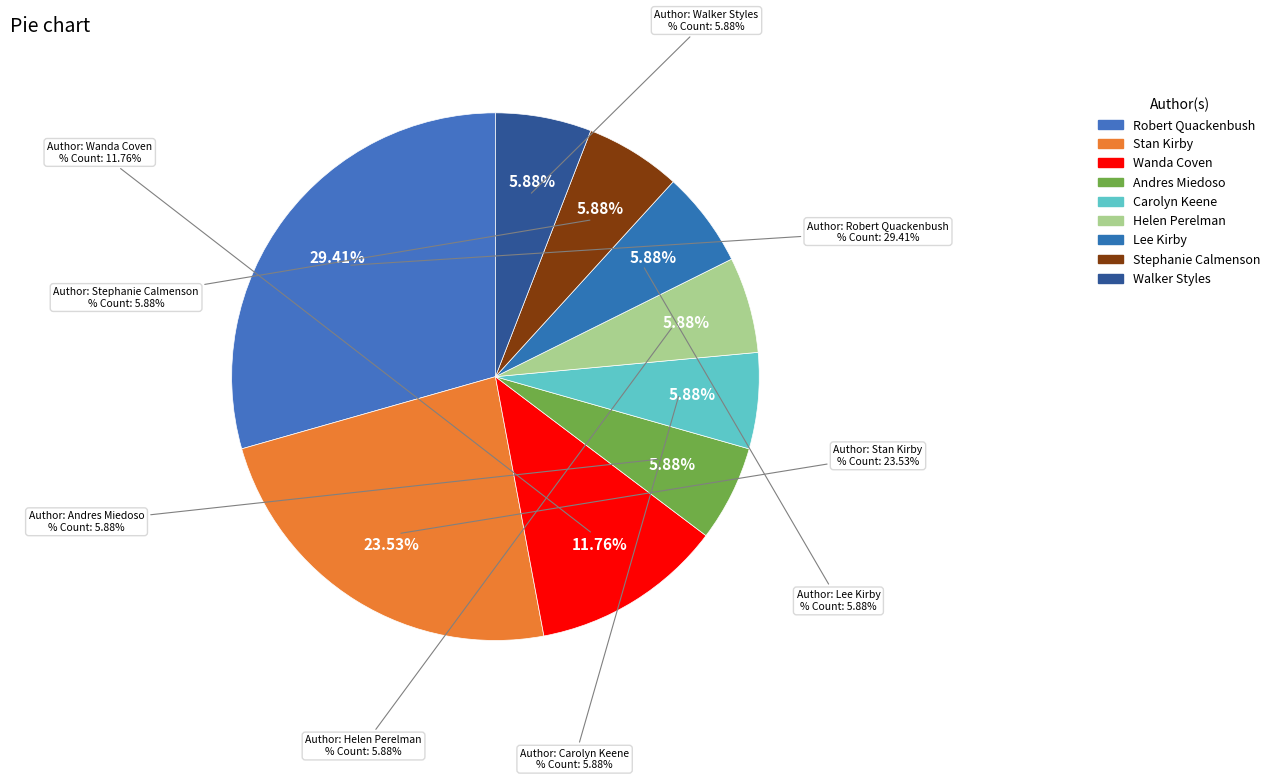

Which category has the biggest portion of the pie?

Robert Quackenbush